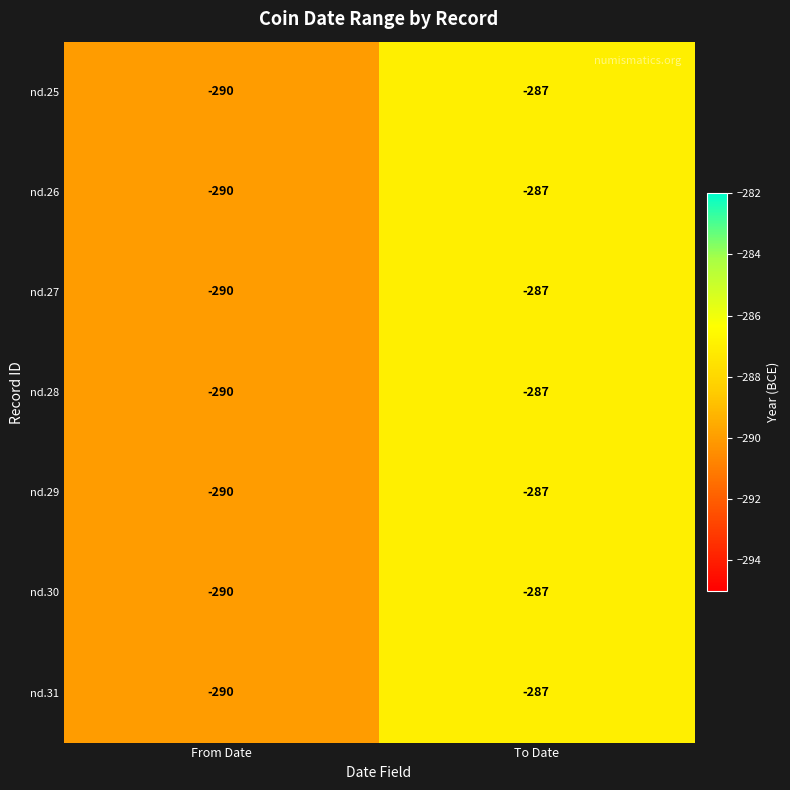

True or false: nd.25 has a value of -287 at To Date.

True